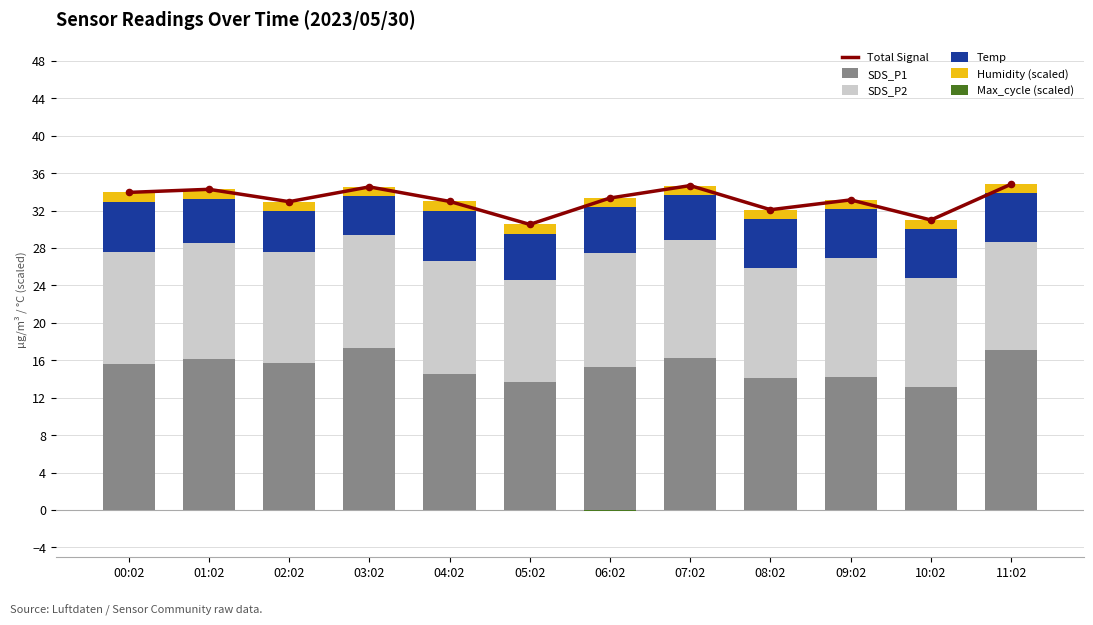

Is the value of SDS_P1 at 10:02 greater than the value of SDS_P2 at 09:02?

Yes